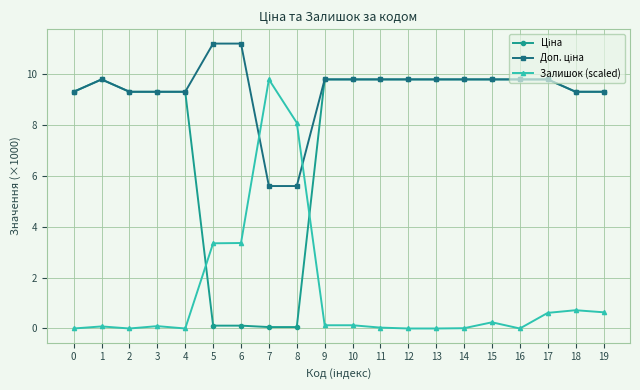

Is it true that Залишок (scaled) equals 0.7 at 18?

True